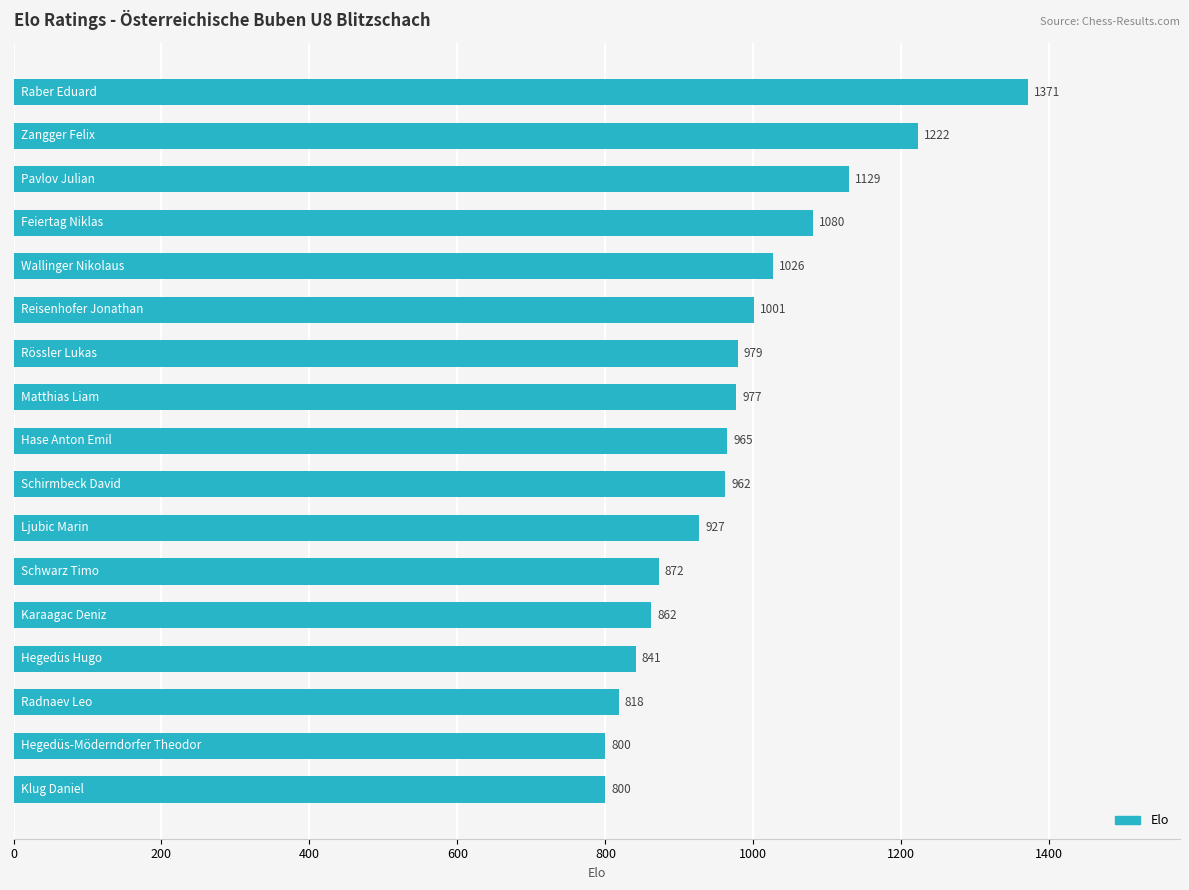

What is the minimum value shown in the chart?

800